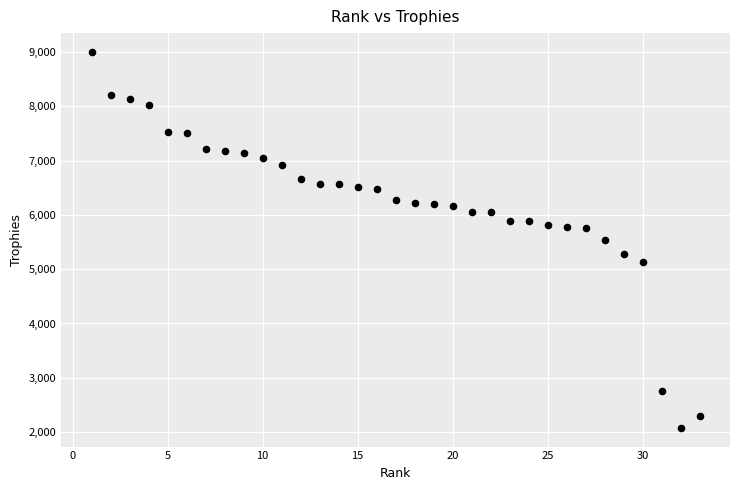

What is the range of Y values (max minus min)?

6920